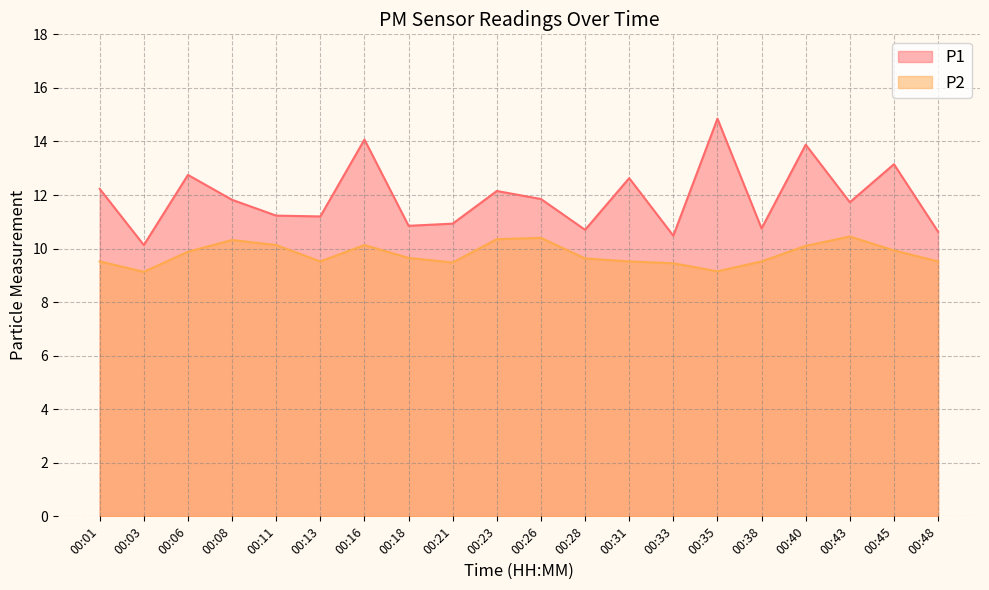

Reading left to right, what are all the values shown in this chart?

P1: 00:01=12.2	00:03=10.1	00:06=12.8	00:08=11.8	00:11=11.2	00:13=11.2	00:16=14.1	00:18=10.8	00:21=10.9	00:23=12.2	00:26=11.8	00:28=10.7	00:31=12.6	00:33=10.5	00:35=14.8	00:38=10.8	00:40=13.9	00:43=11.7	00:45=13.2	00:48=10.6
P2: 00:01=9.5	00:03=9.1	00:06=9.9	00:08=10.3	00:11=10.1	00:13=9.5	00:16=10.1	00:18=9.7	00:21=9.5	00:23=10.3	00:26=10.4	00:28=9.6	00:31=9.5	00:33=9.4	00:35=9.2	00:38=9.5	00:40=10.1	00:43=10.4	00:45=9.9	00:48=9.5